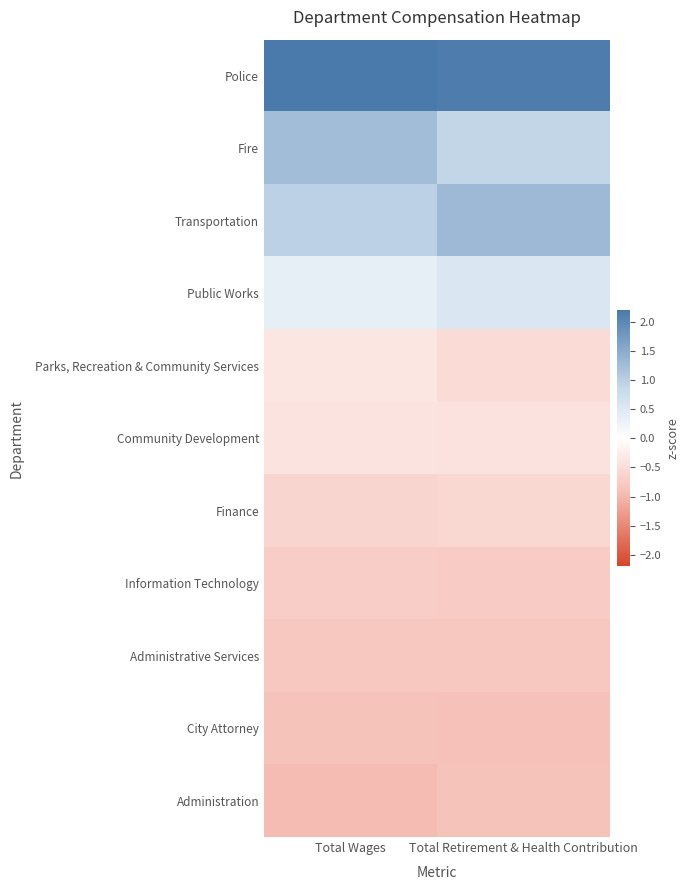

Reading left to right, what are all the values shown in this chart?

Police: Total Wages=2.2	Total Retirement & Health Contribution=2.1
Fire: Total Wages=1.2	Total Retirement & Health Contribution=0.9
Transportation: Total Wages=1.0	Total Retirement & Health Contribution=1.3
Public Works: Total Wages=0.4	Total Retirement & Health Contribution=0.6
Parks, Recreation & Community Services: Total Wages=-0.4	Total Retirement & Health Contribution=-0.5
Community Development: Total Wages=-0.4	Total Retirement & Health Contribution=-0.4
Finance: Total Wages=-0.6	Total Retirement & Health Contribution=-0.6
Information Technology: Total Wages=-0.7	Total Retirement & Health Contribution=-0.8
Administrative Services: Total Wages=-0.8	Total Retirement & Health Contribution=-0.8
City Attorney: Total Wages=-0.9	Total Retirement & Health Contribution=-0.9
Administration: Total Wages=-1.0	Total Retirement & Health Contribution=-0.9